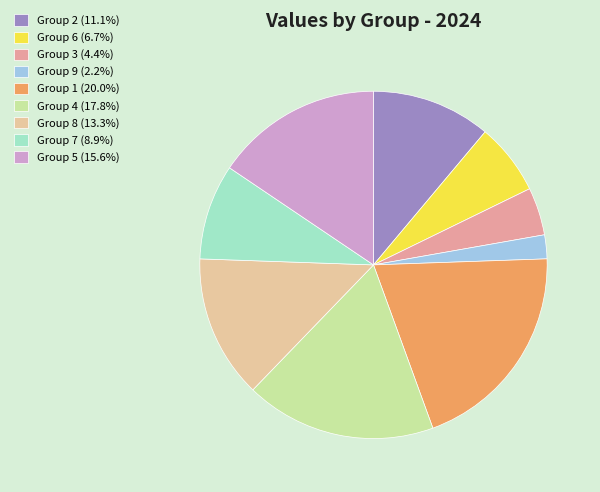

What is the ratio of the value at Group 3 (4.4%) to the value at Group 7 (8.9%)?

0.5